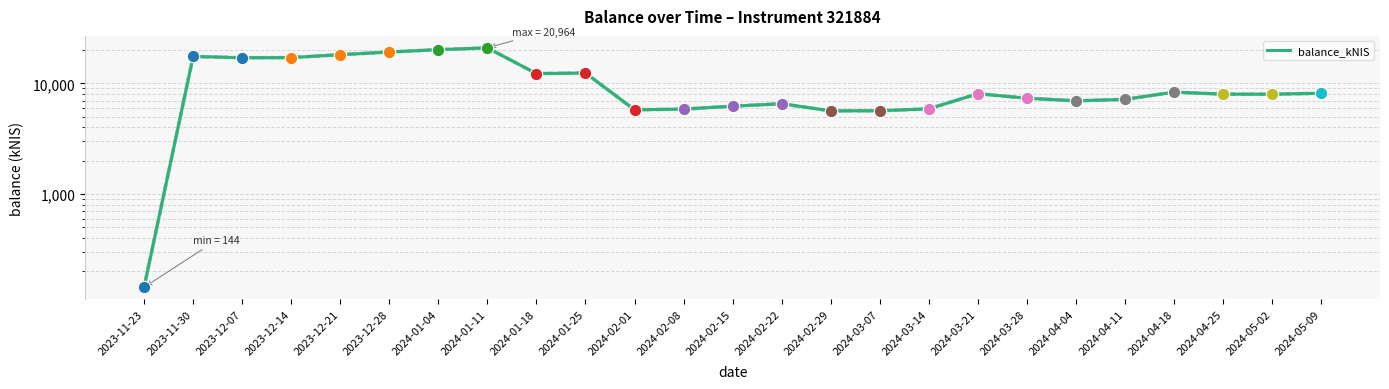

What is the change in value from 2023-11-23 to 2024-04-18?

+8200.1